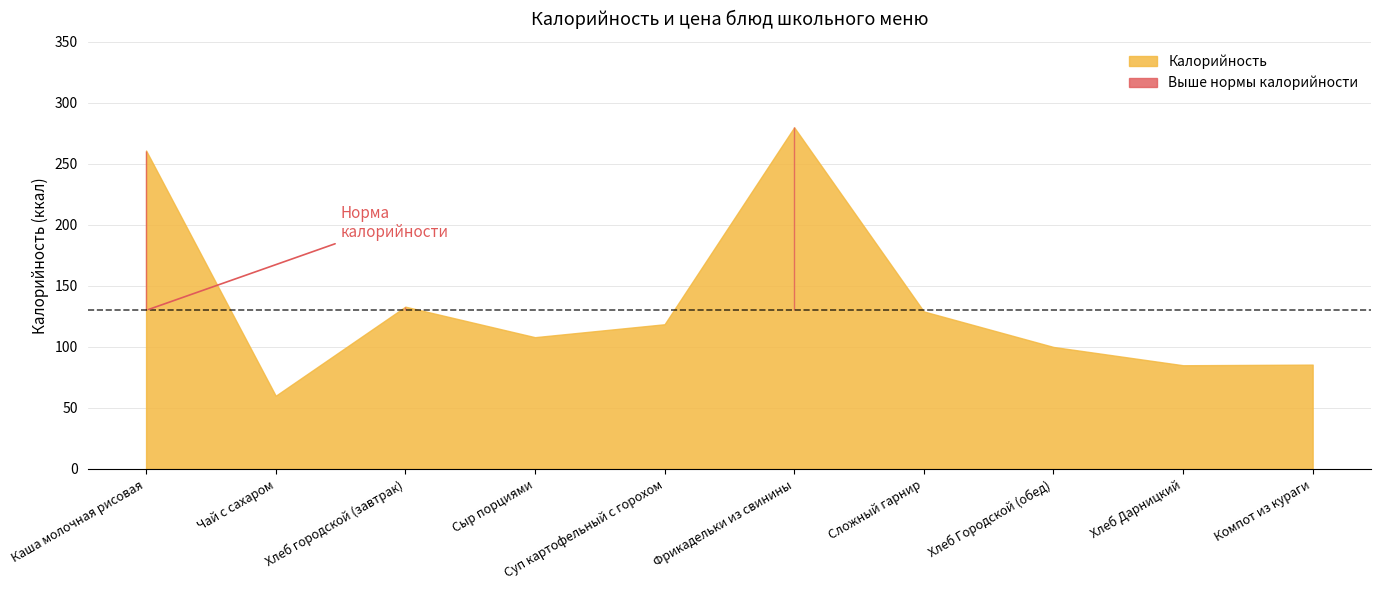

Which has a higher value, Суп картофельный с горохом or Каша молочная рисовая?

Каша молочная рисовая